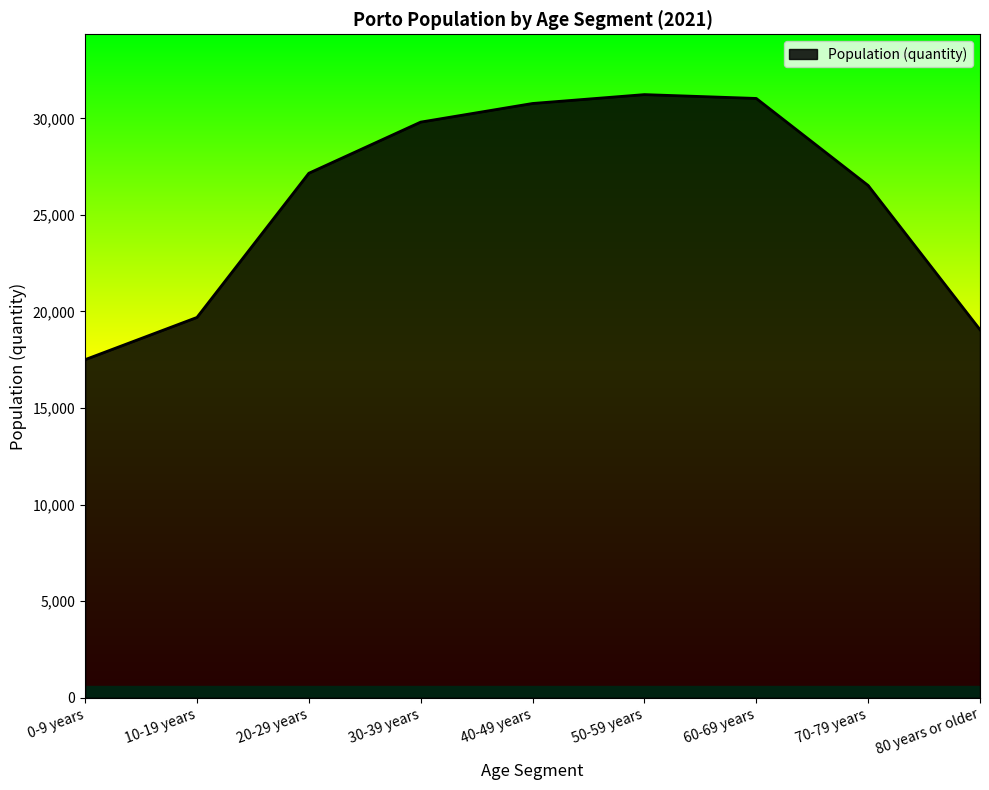

What is the ratio of the value at 0-9 years to the value at 10-19 years?

0.9